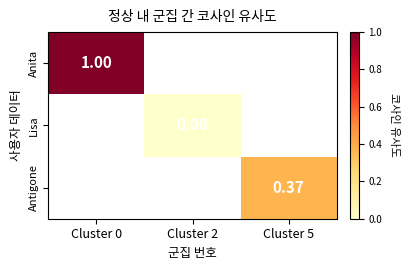

Is the value of Lisa at Cluster 2 greater than the value of Anita at Cluster 2?

No